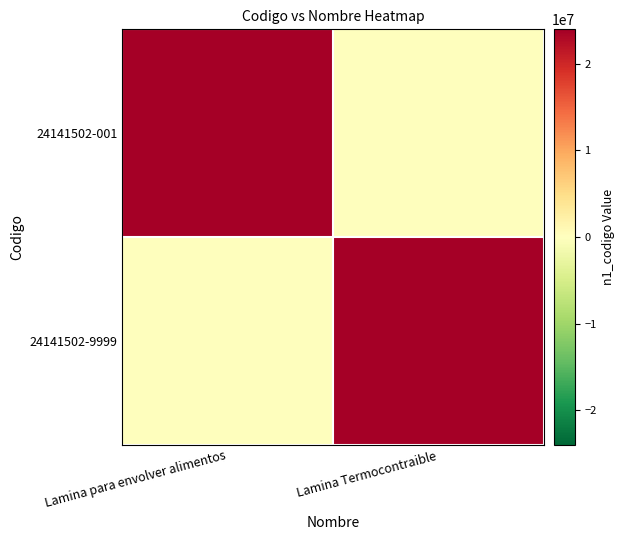

Which series has the largest total across all categories?

24141502-001